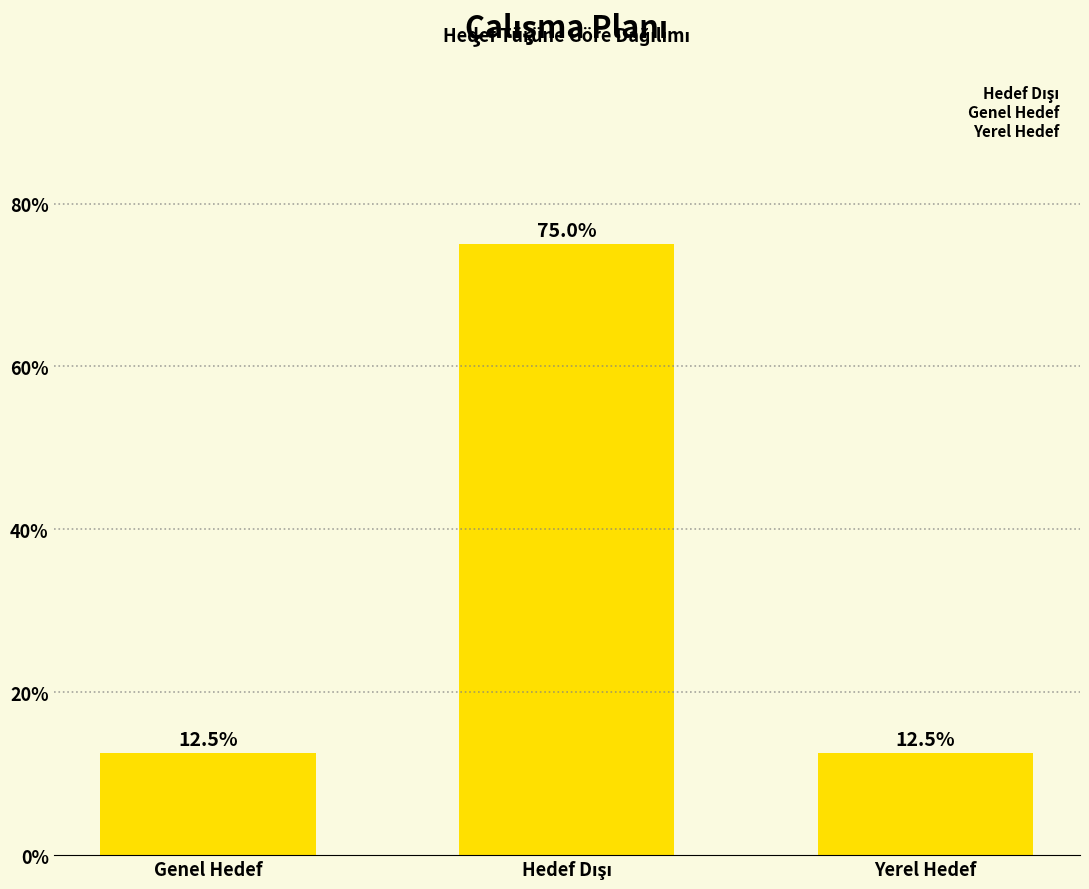

Is it true that the value at Yerel Hedef is 21.8?

False